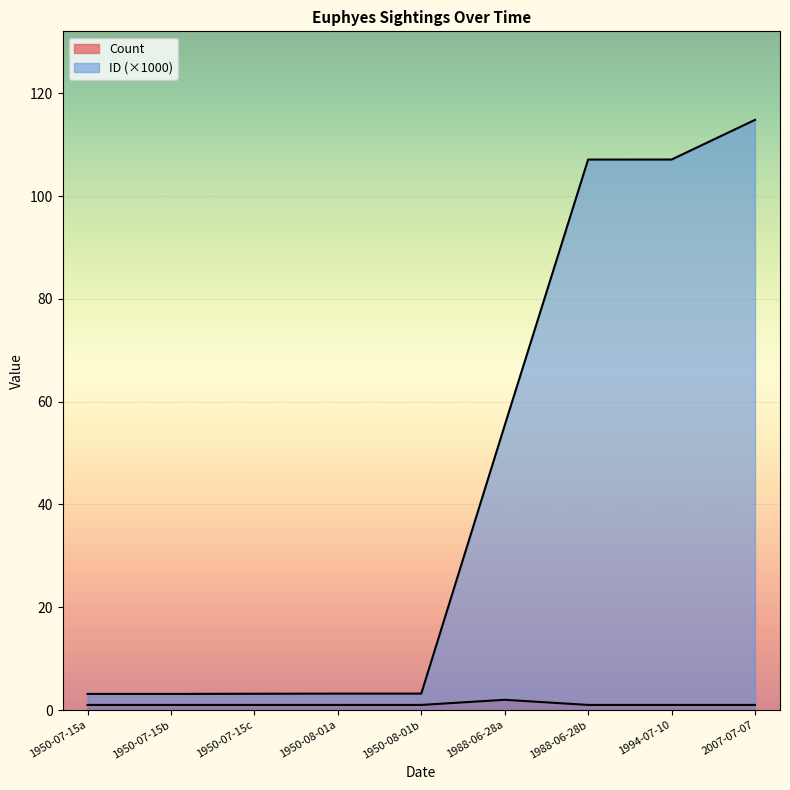

In Count, how many points are higher than both neighbors (excluding endpoints)?

1